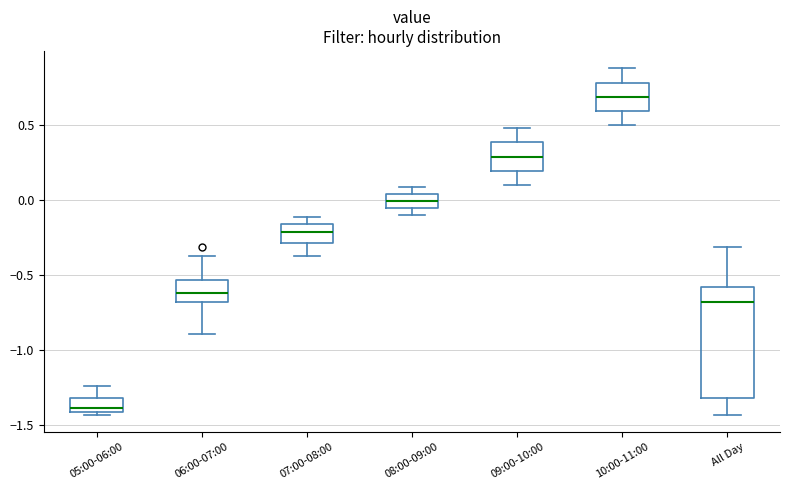

Reading left to right, read every box against the y-axis: the position of its median line, the range the box covers, and the ends of its whiskers. The values are not printed on the chart, so give them approximately, as read against the axis.

05:00-06:00: median -1.40 (just above the box's lower edge), box -1.40 to -1.30, whiskers -1.45 to -1.25
06:00-07:00: median -0.60, box -0.70 to -0.55, whiskers -0.90 to -0.35
07:00-08:00: median -0.20, box -0.30 to -0.15, whiskers -0.35 to -0.10
08:00-09:00: median 0.00, box -0.05 to 0.05, whiskers -0.10 to 0.10
09:00-10:00: median 0.30, box 0.20 to 0.40, whiskers 0.10 to 0.50
10:00-11:00: median 0.70, box 0.60 to 0.80, whiskers 0.50 to 0.90
All Day: median -0.70, box -1.30 to -0.60, whiskers -1.45 to -0.30